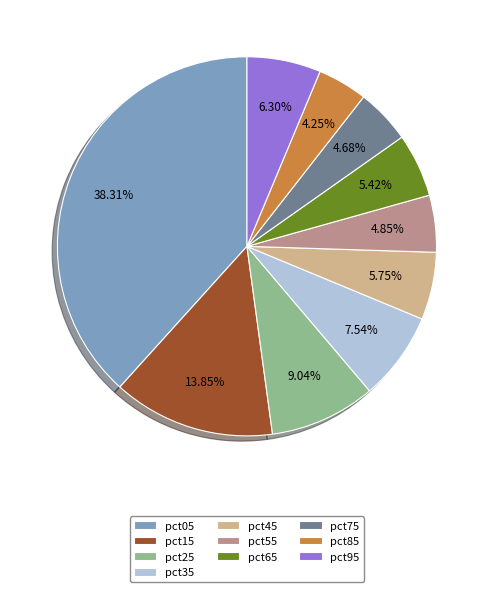

To the nearest percent, what portion does pct95 represent?

6%